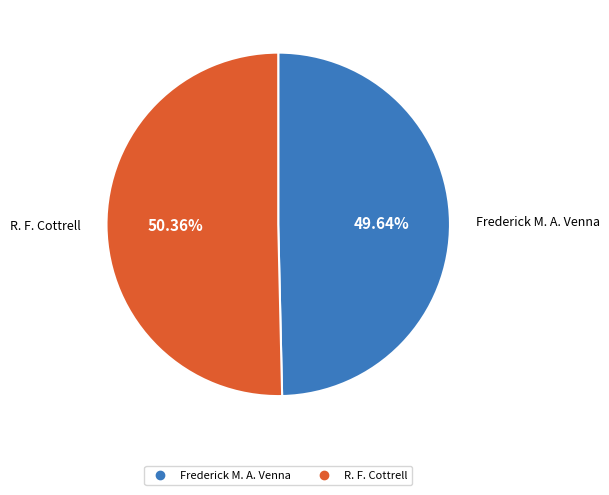

Does R. F. Cottrell represent more than half of the total?

Yes